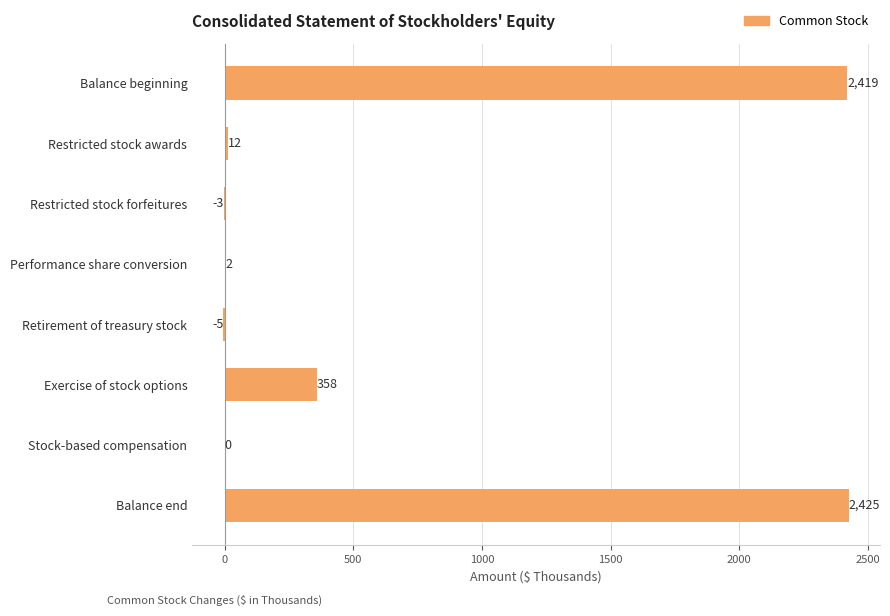

The chart shows a value of 0 at Stock-based compensation. True or false?

True